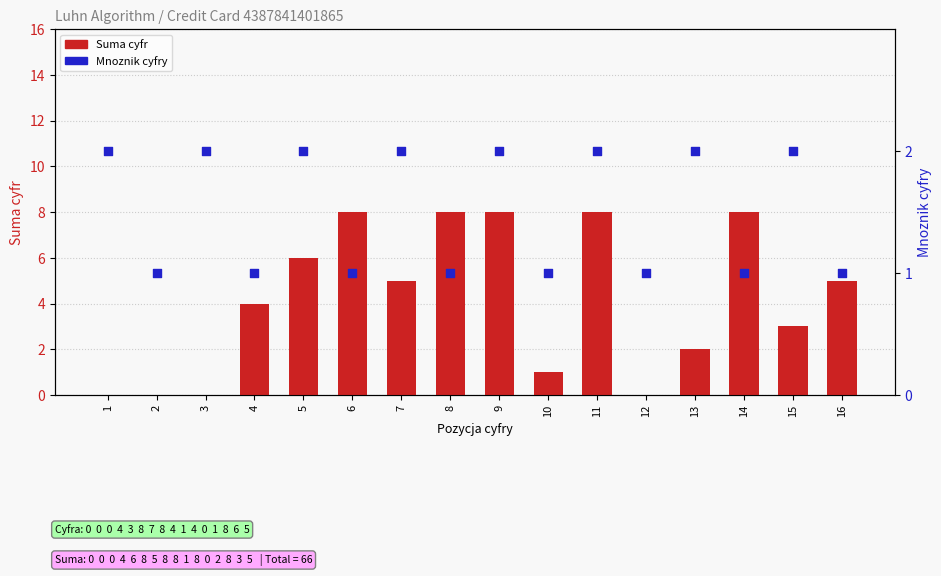

What is the total value across all series at 8?

9